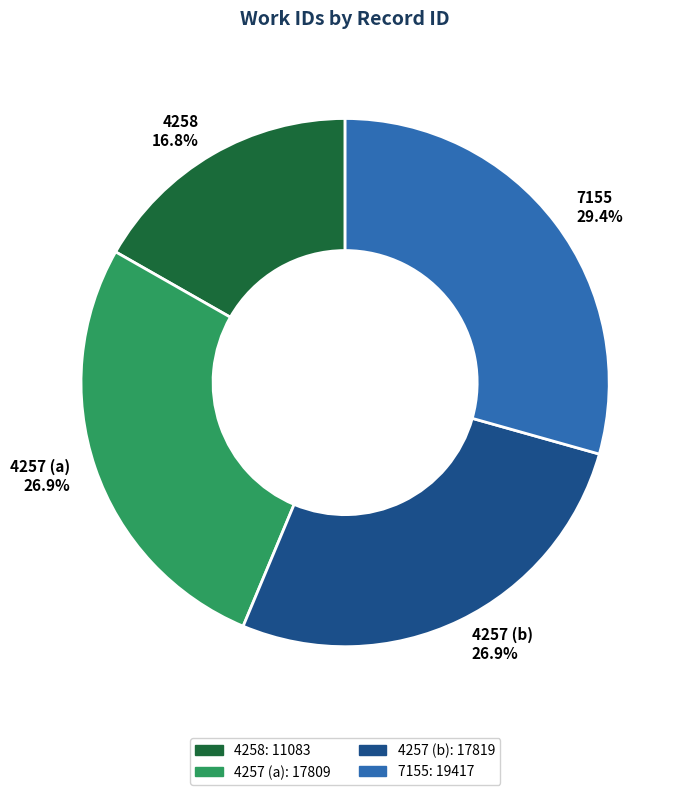

To the nearest percent, what percentage of the pie is 4257 (a)?

27%